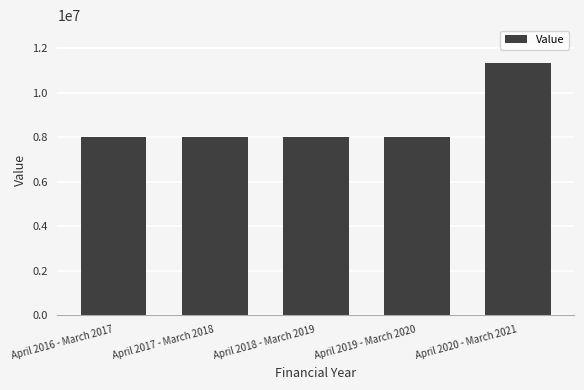

The chart shows a value of 8023164 at April 2017 - March 2018. True or false?

True